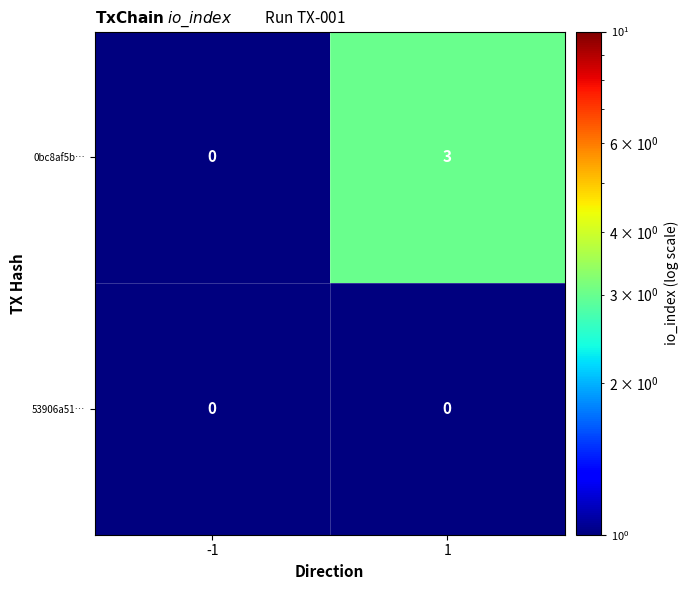

At 1, list the series in order from smallest to largest.

53906a51…, 0bc8af5b…